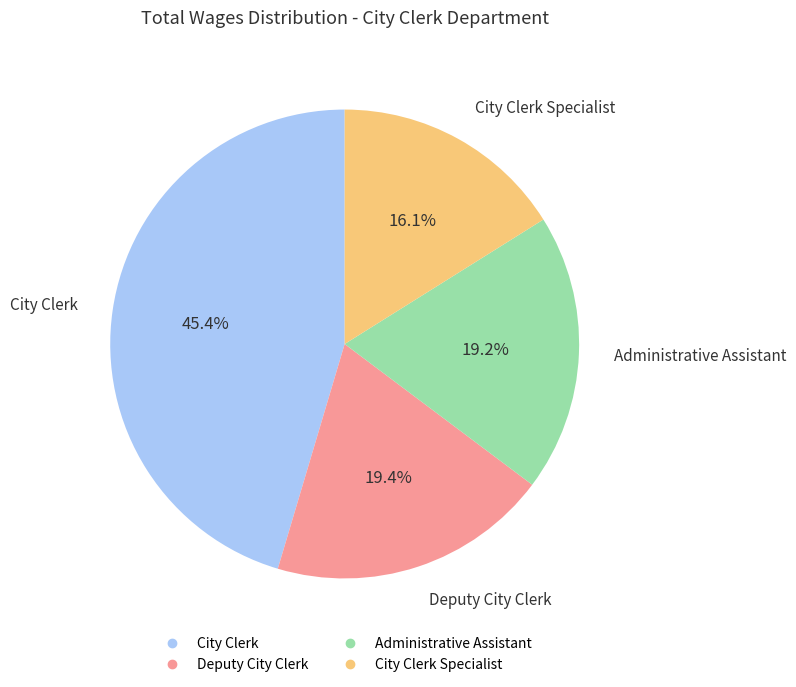

Is there any slice that represents more than half of the pie?

No